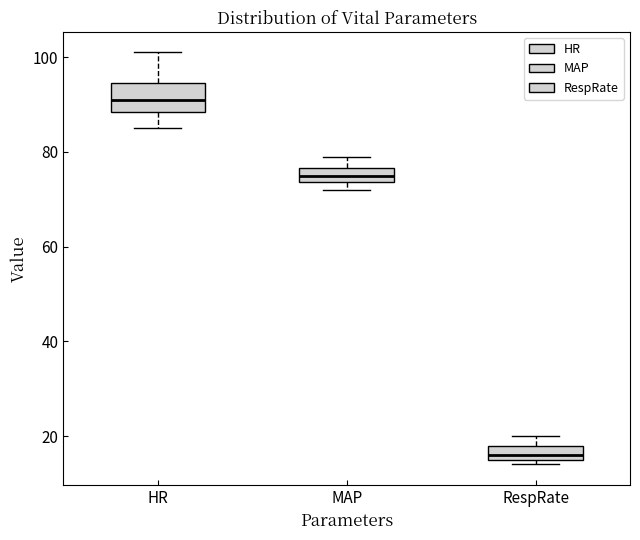

Which box's median line is the highest?

HR